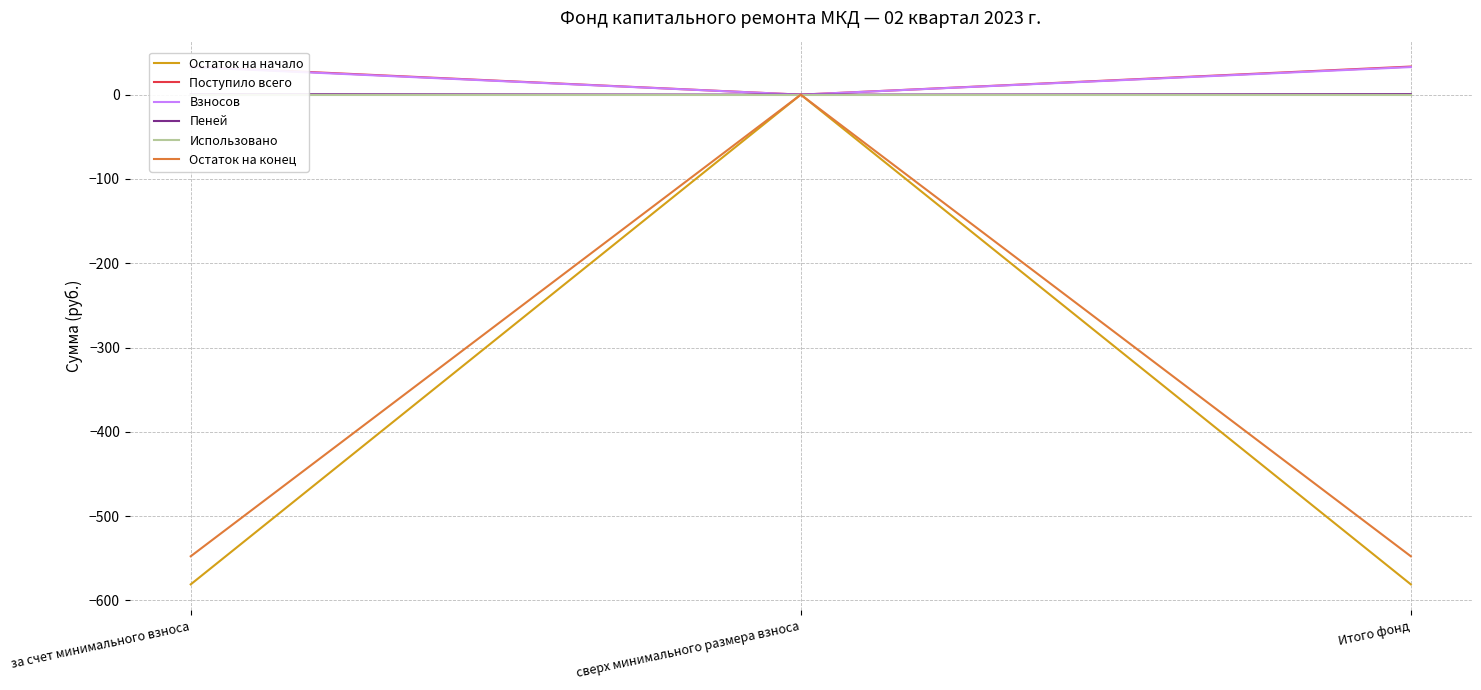

True or false: Взносов has a value of 51.9 at за счет минимального взноса.

False